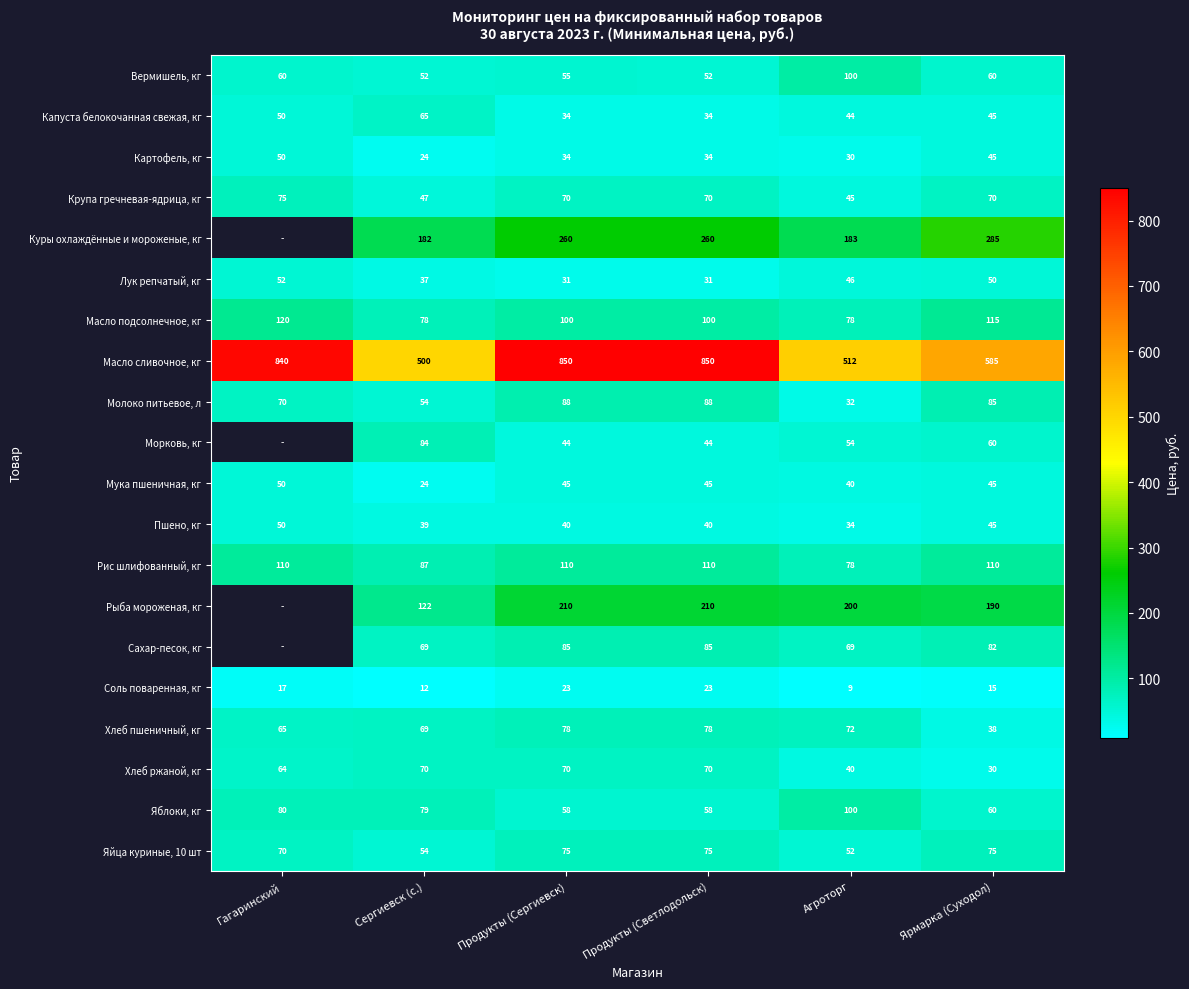

What is the total value across all series at Продукты (Сергиевск)?

2360